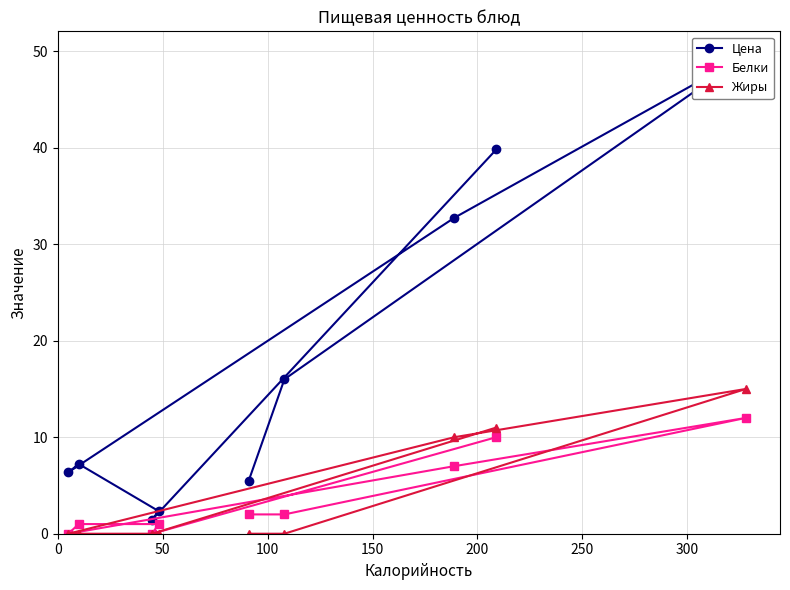

Does the chart display data point markers on the line(s)?

Yes